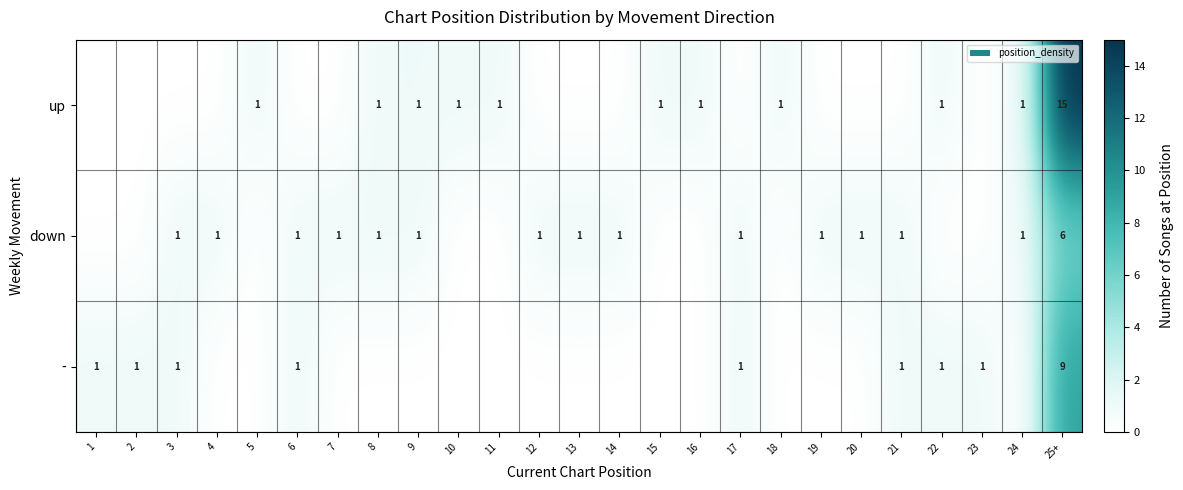

The up series shows 0 at 5. True or false?

False